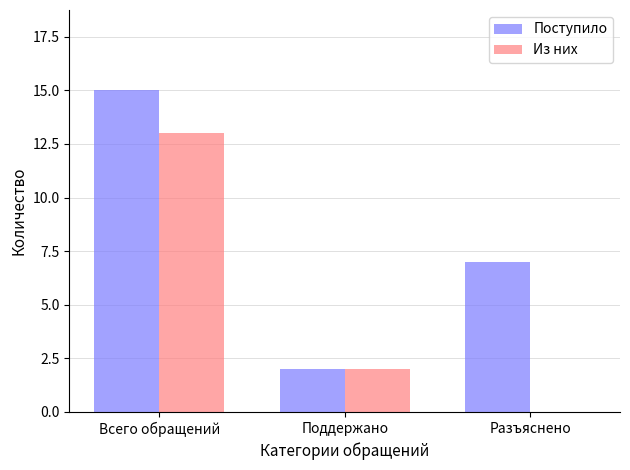

Which category has the highest value across all series?

Всего обращений